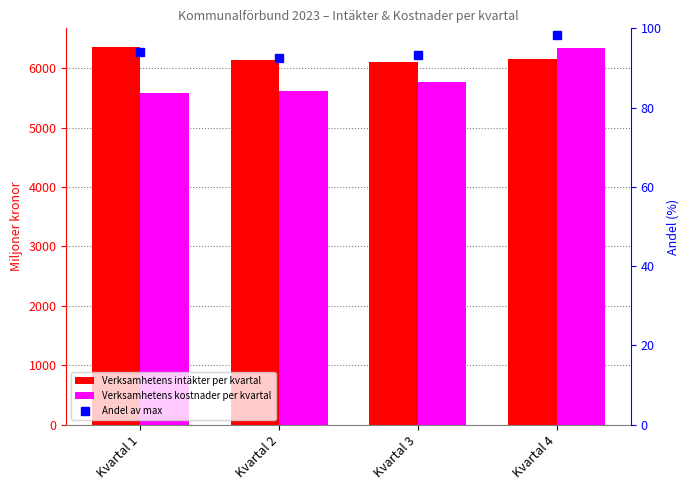

Is the value of Andel av max at Kvartal 3 greater than the value of Verksamhetens kostnader per kvartal at Kvartal 1?

No